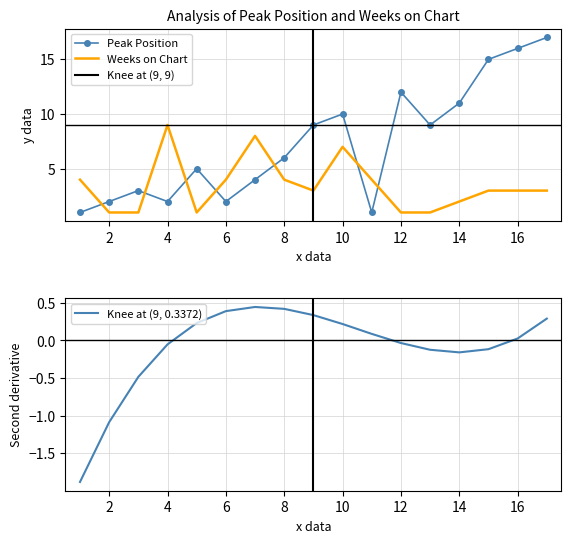

Between 10 and 17, which series saw the biggest shift?

Peak Position